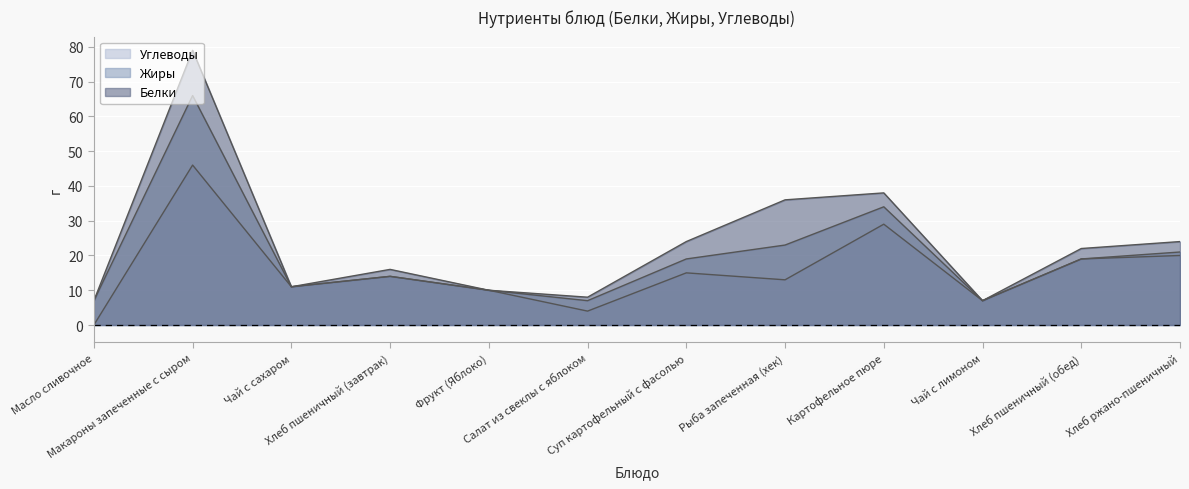

How many lines are shown in the chart?

3